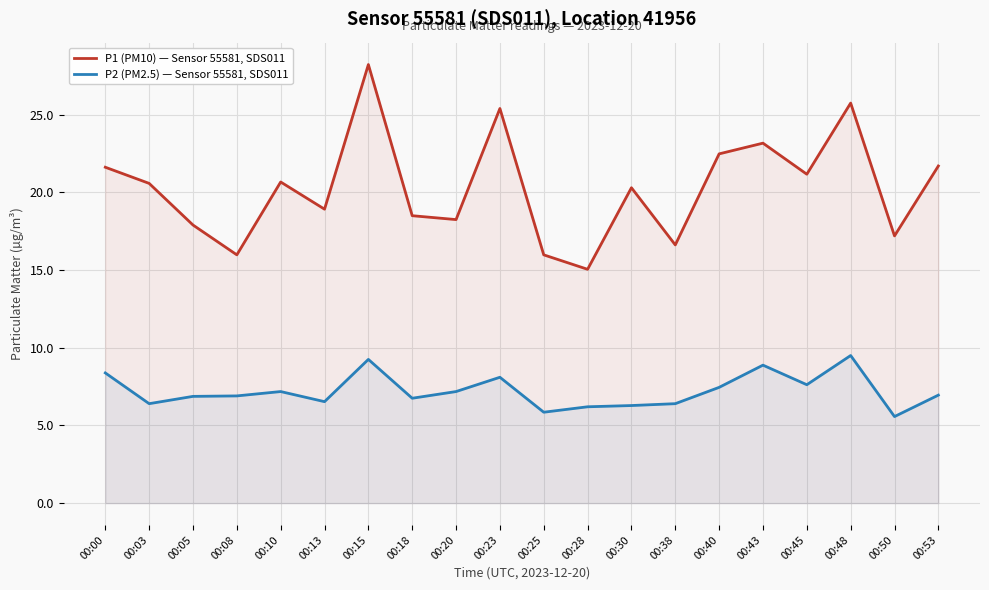

Which series has the widest spread of values?

P1 (PM10) — Sensor 55581, SDS011